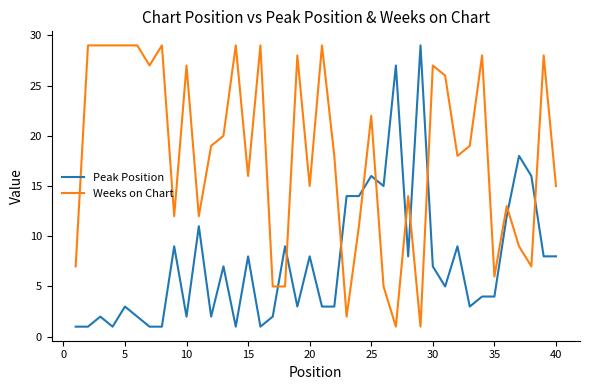

What is the difference between the maximum and minimum values in the Weeks on Chart series?

28